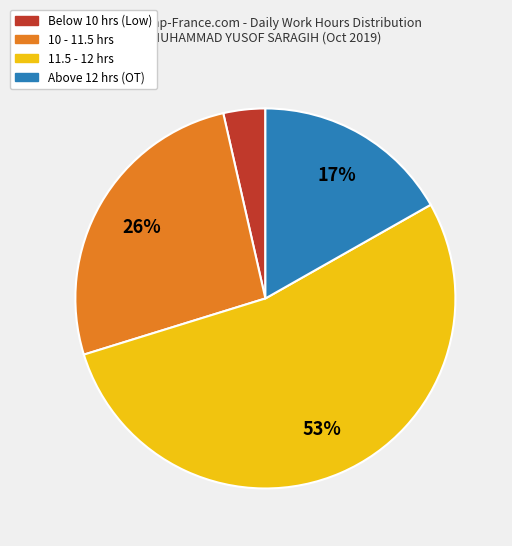

How many slices are in this pie chart?

4